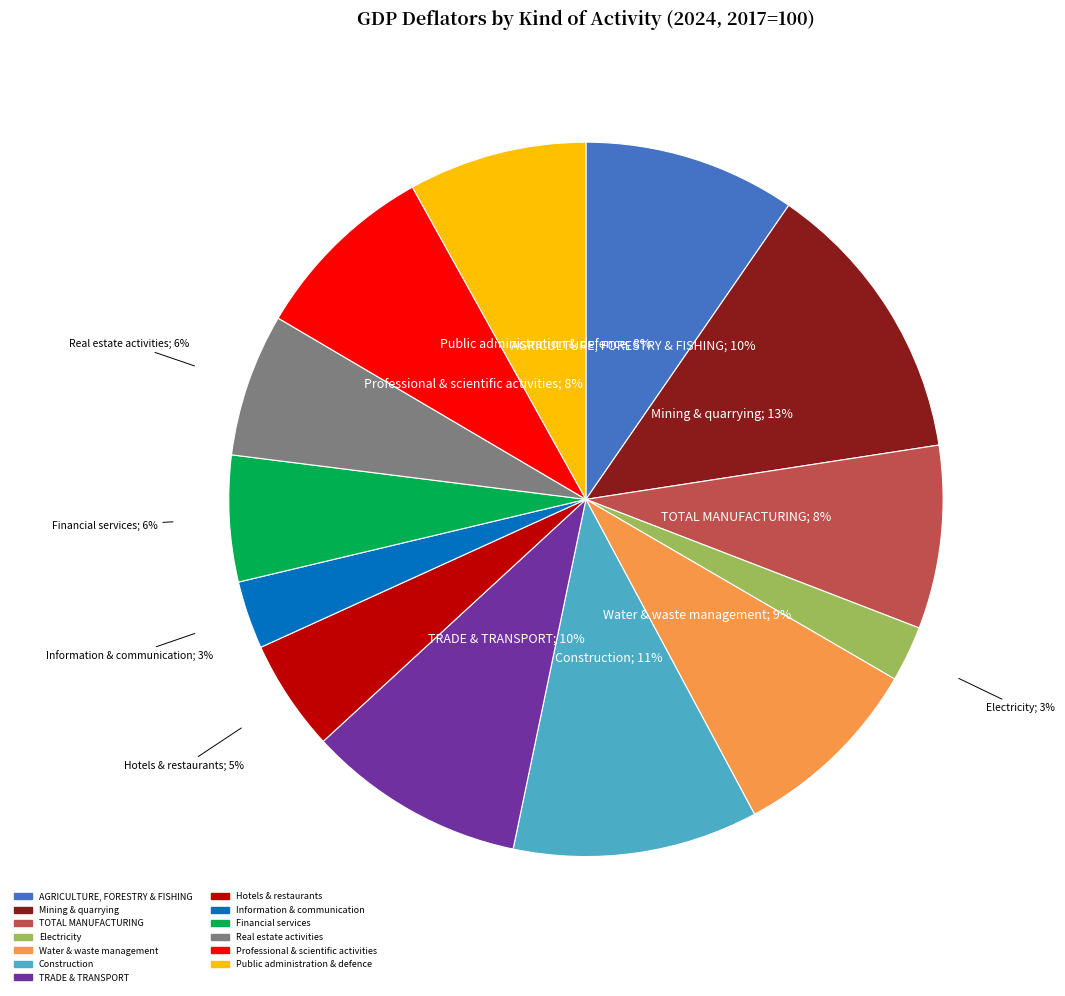

To the nearest percent, what is the combined percentage of Mining & quarrying and Public administration & defence?

21%